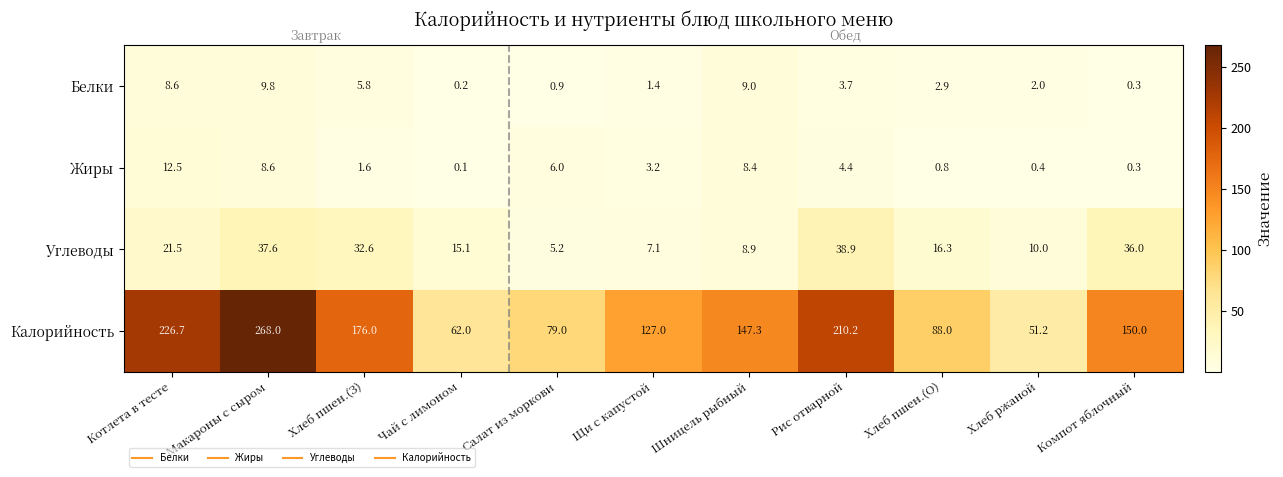

At which category is the sum across all series the highest?

Макароны с сыром